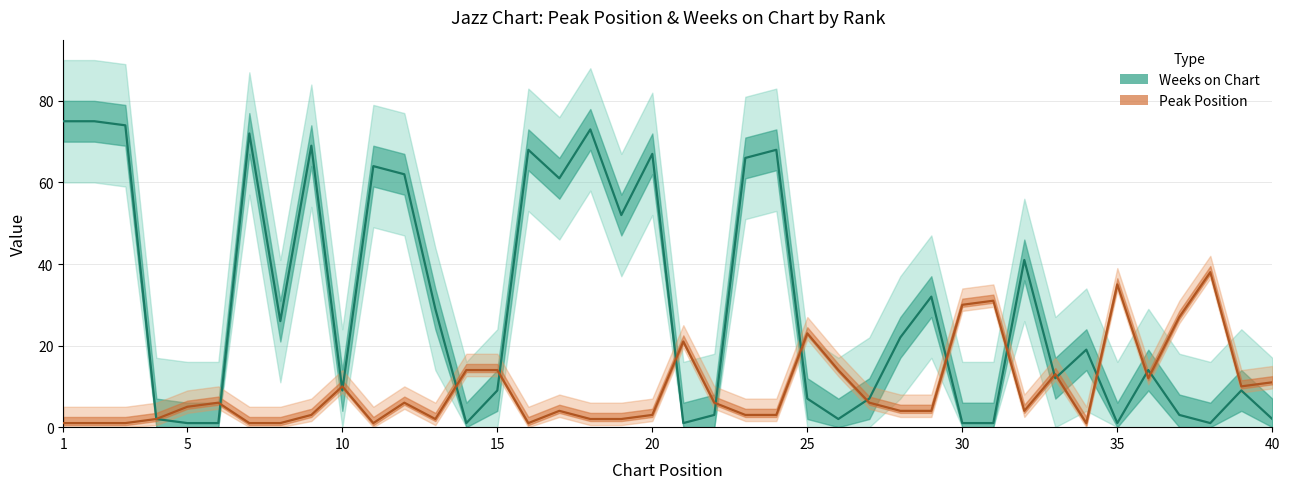

What is the minimum value for Weeks on Chart?

1